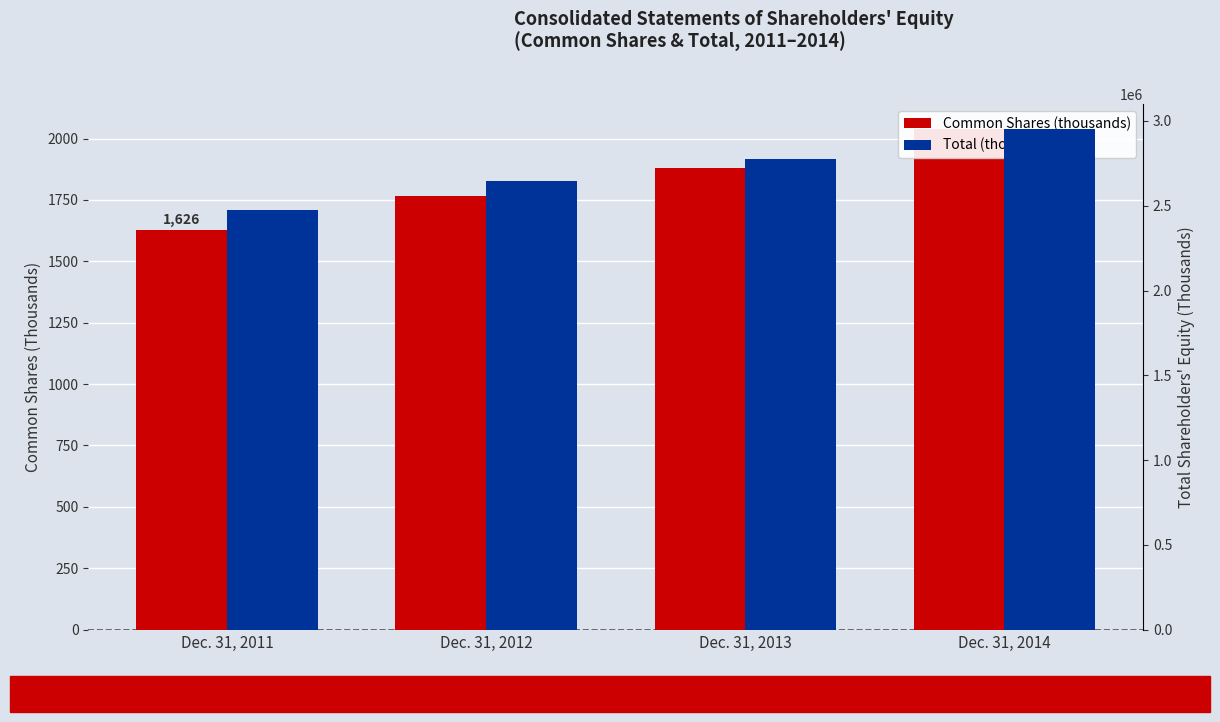

Read the Common Shares (thousands) value at Dec. 31, 2011, to the nearest 5.

1625